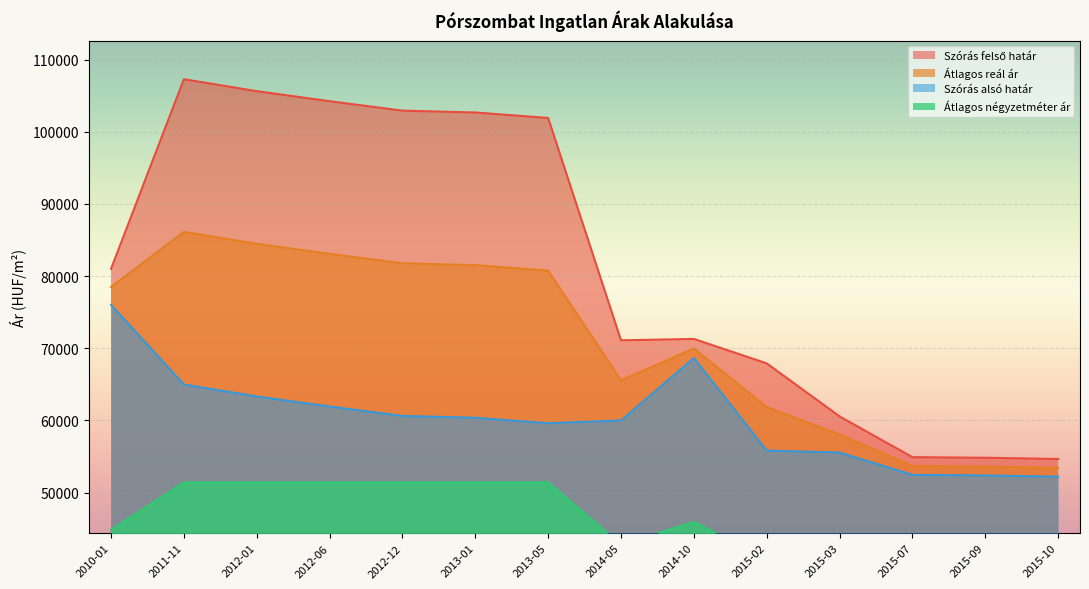

Which series has the largest range (max minus min)?

Szórás felső határ